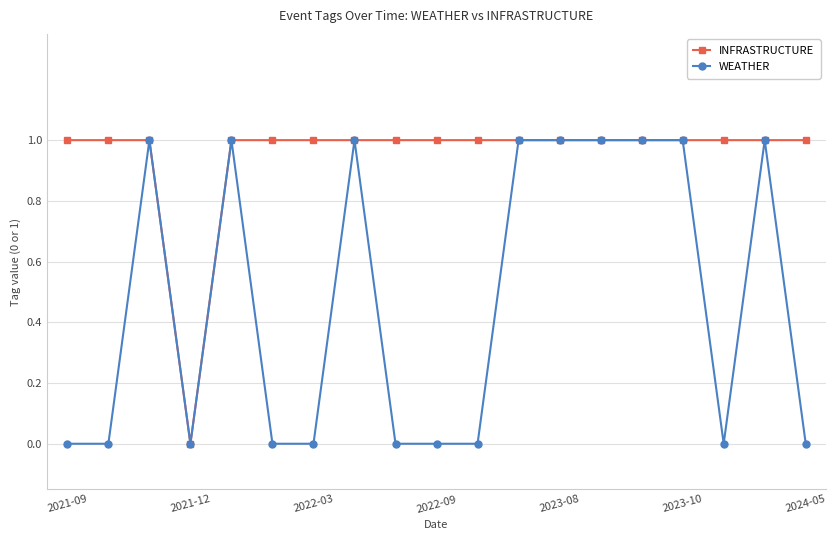

Which series has the largest total across all categories?

INFRASTRUCTURE